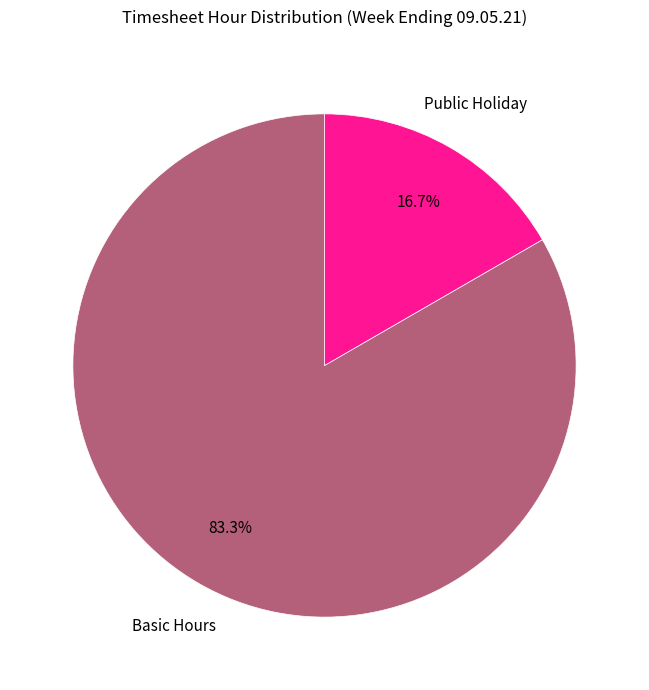

Rank the categories by value from highest to lowest.

Basic Hours, Public Holiday